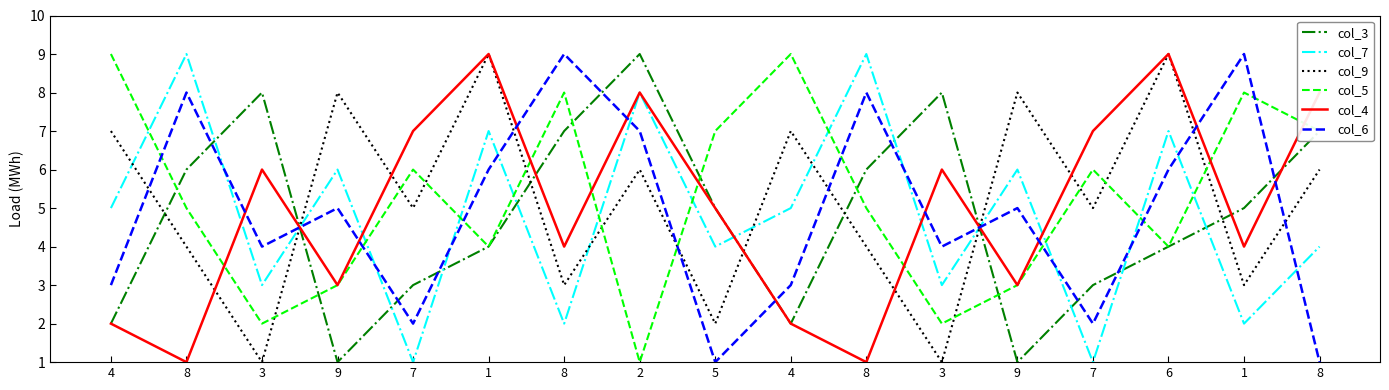

Is it true that col_3 equals 1 at 9?

True